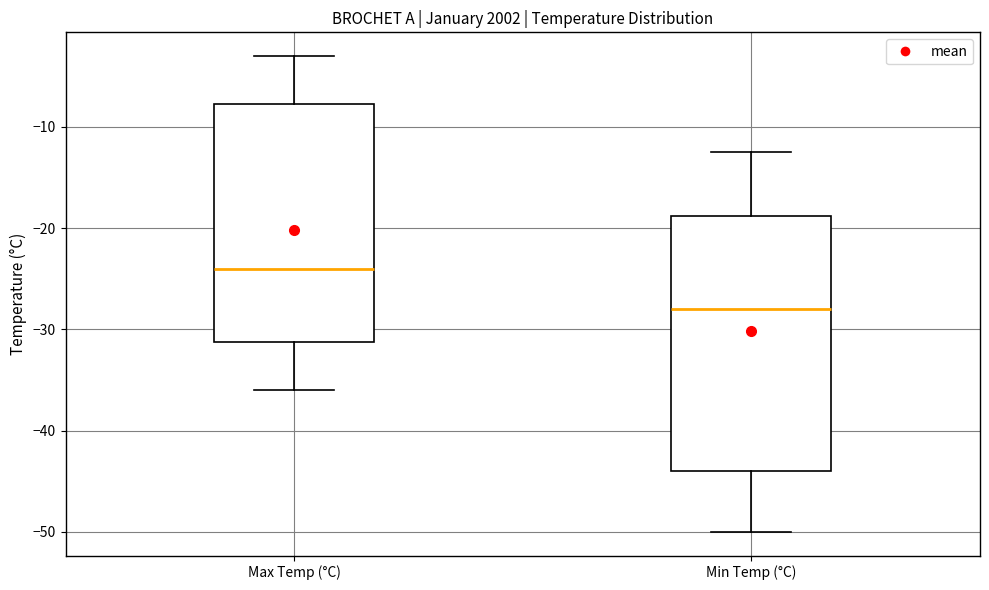

Which box's median line is the highest?

Max Temp (°C)